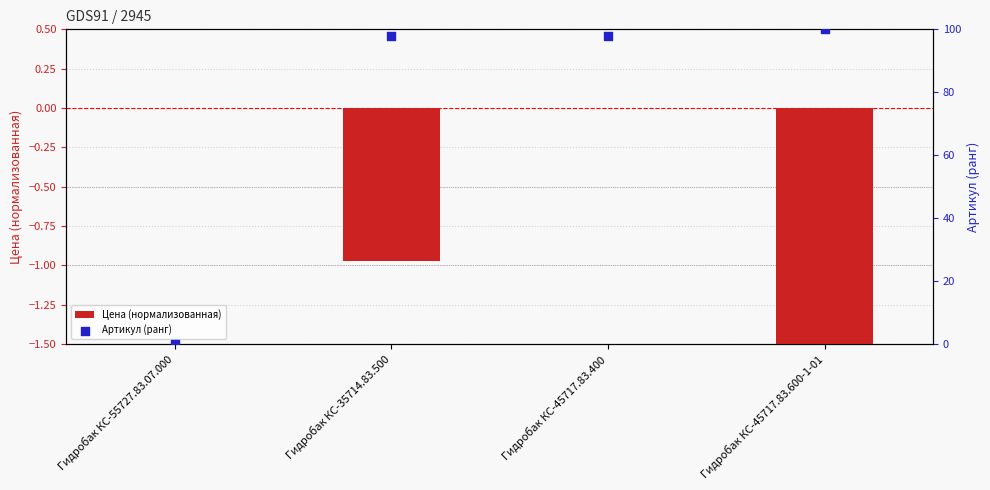

At how many categories does at least one series exceed 38?

3